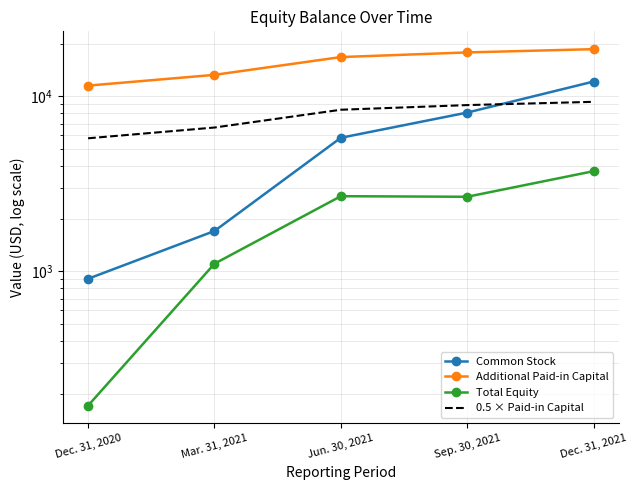

What is the label of the 1st point from the left?

Dec. 31, 2020